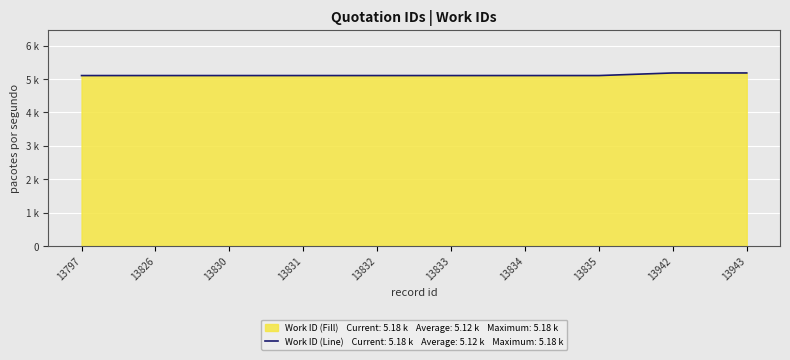

How many lines are shown in the chart?

1